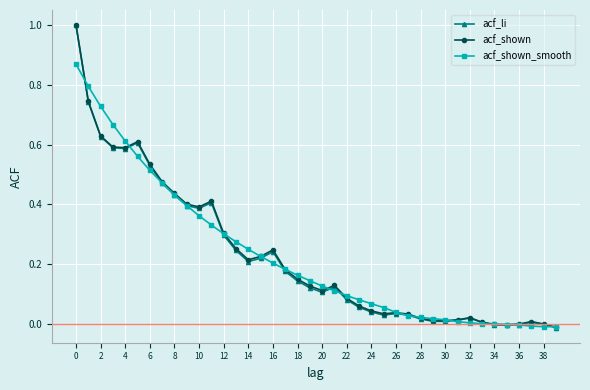

True or false: acf_li has more than 2 interior local peaks.

True